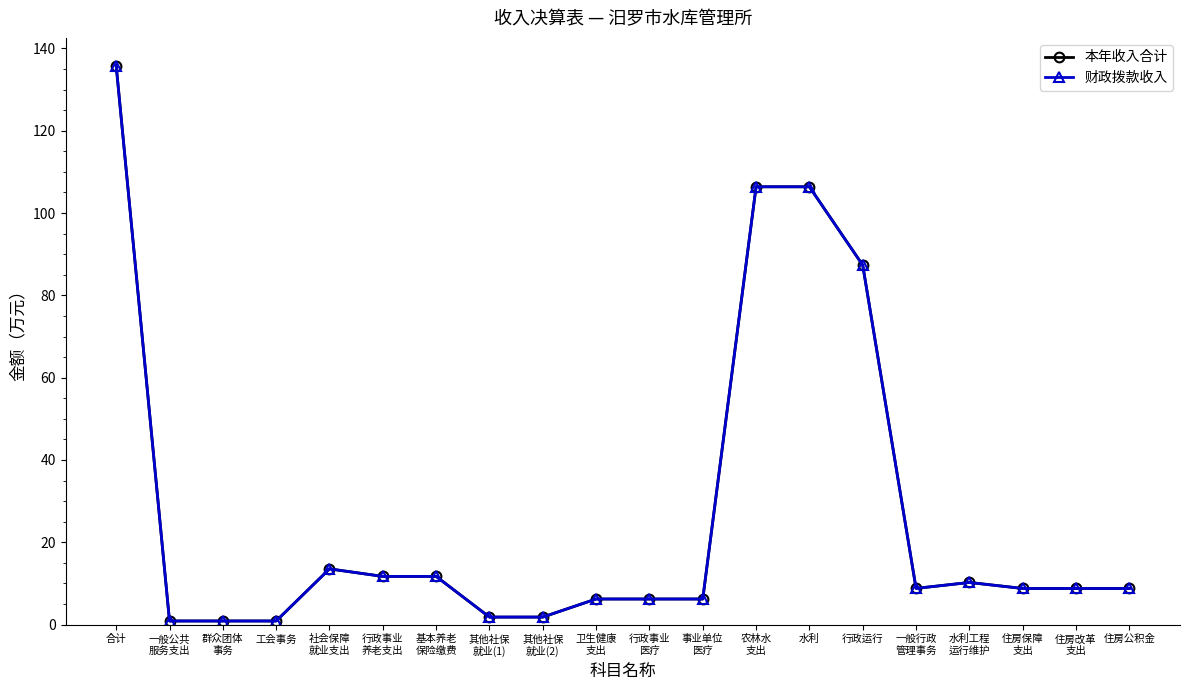

Does the chart have visible grid lines?

No